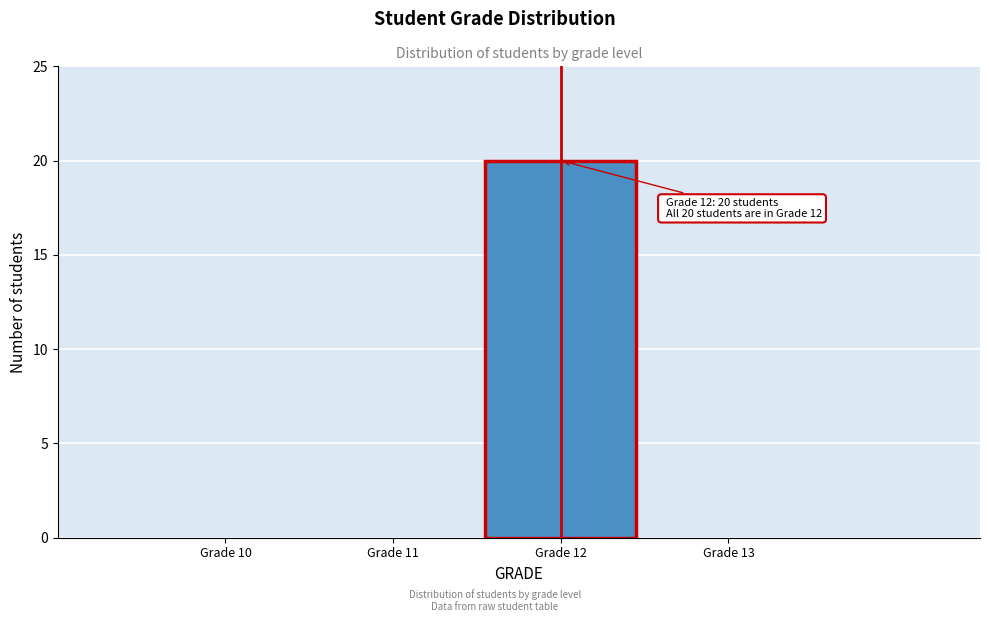

Reading left to right, list all the values displayed in this chart.

Grade 10=0	Grade 11=0	Grade 12=20	Grade 13=0